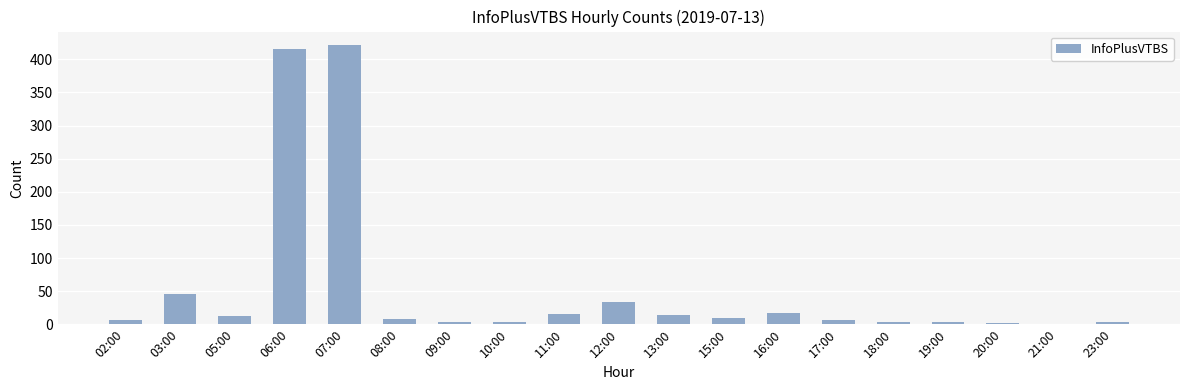

Is it true that the value at 06:00 is 416?

True